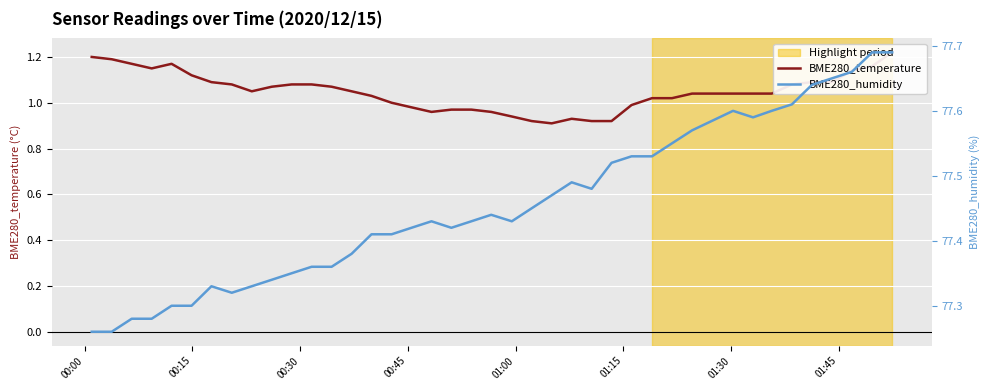

At which label is BME280_humidity closest to 77?

00:00